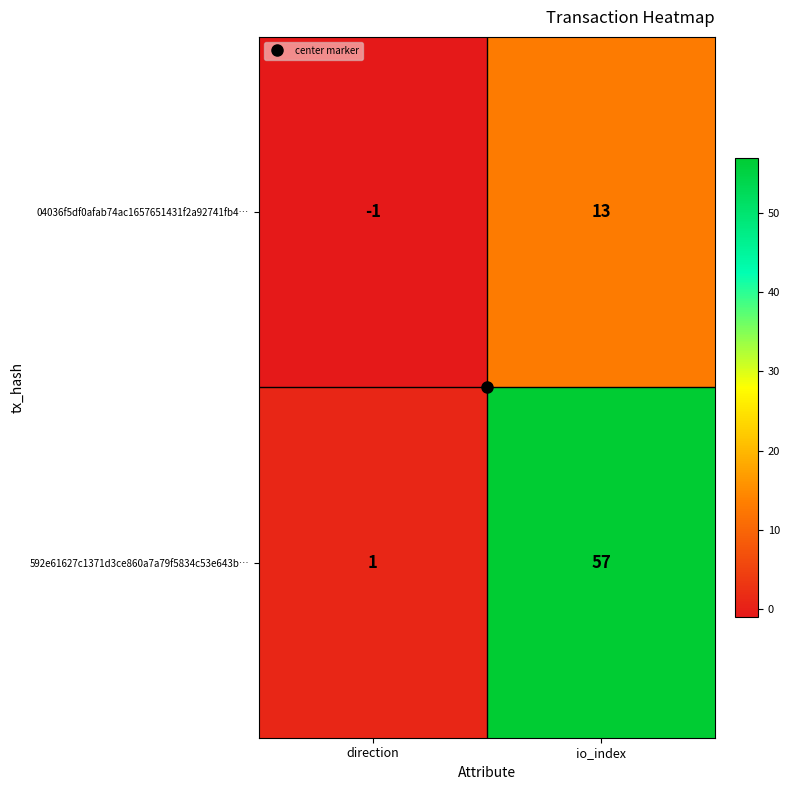

What is the sum of all 04036f5df0afab74ac1657651431f2a92741fb4… values?

12